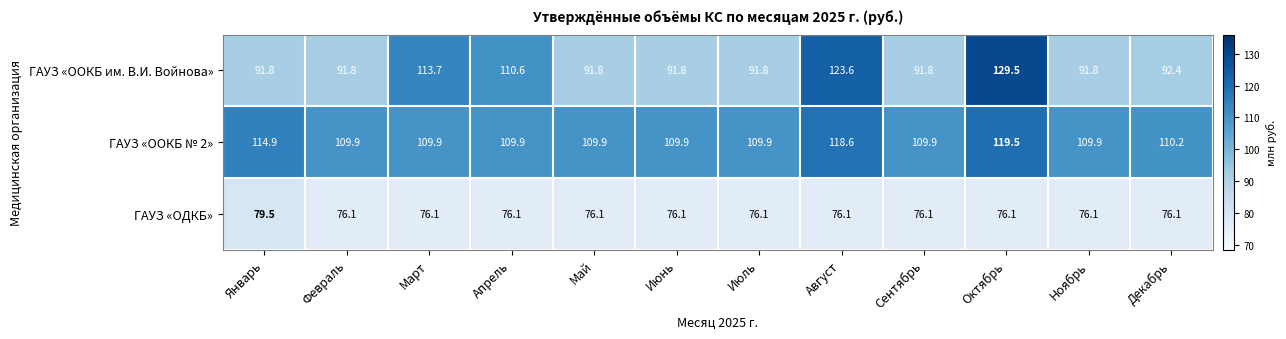

What is the total value across all series at Август?

318.3